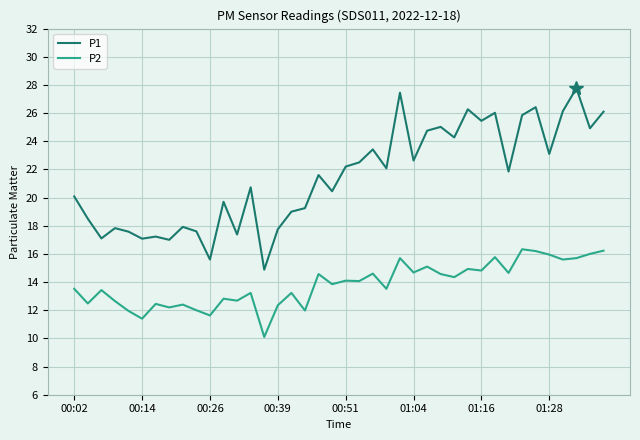

At how many categories does at least one series exceed 21?

21